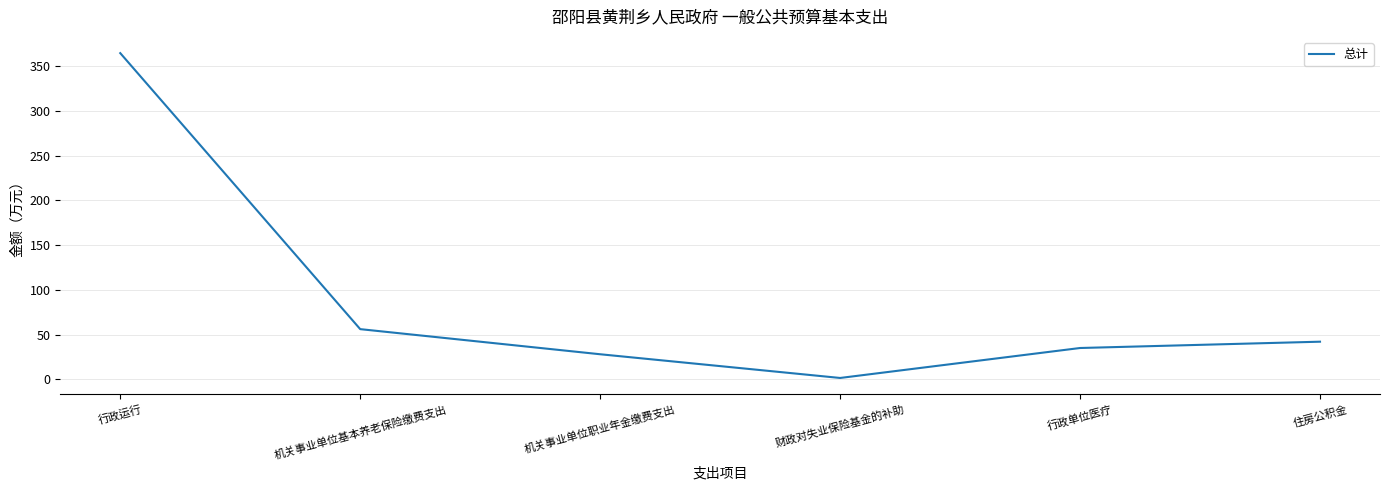

Which category has the lowest value across all series?

财政对失业保险基金的补助